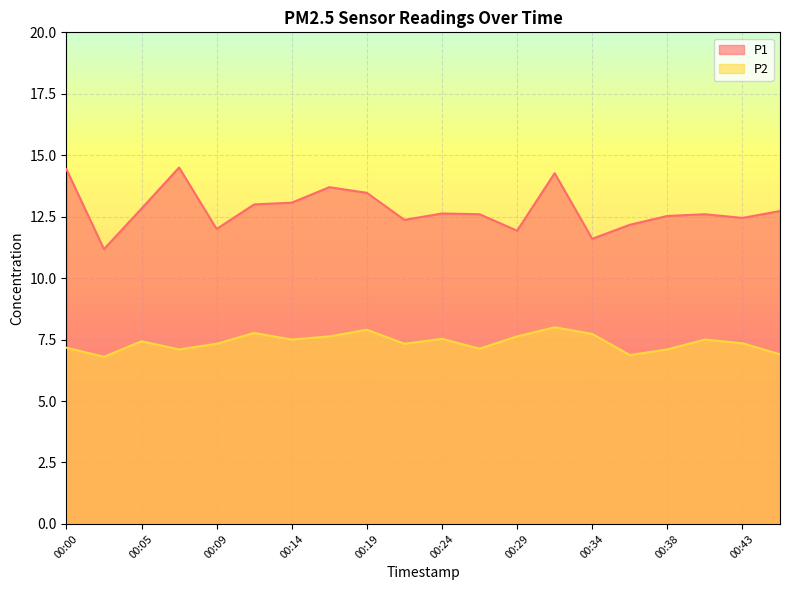

At how many categories does at least one series exceed 11?

20